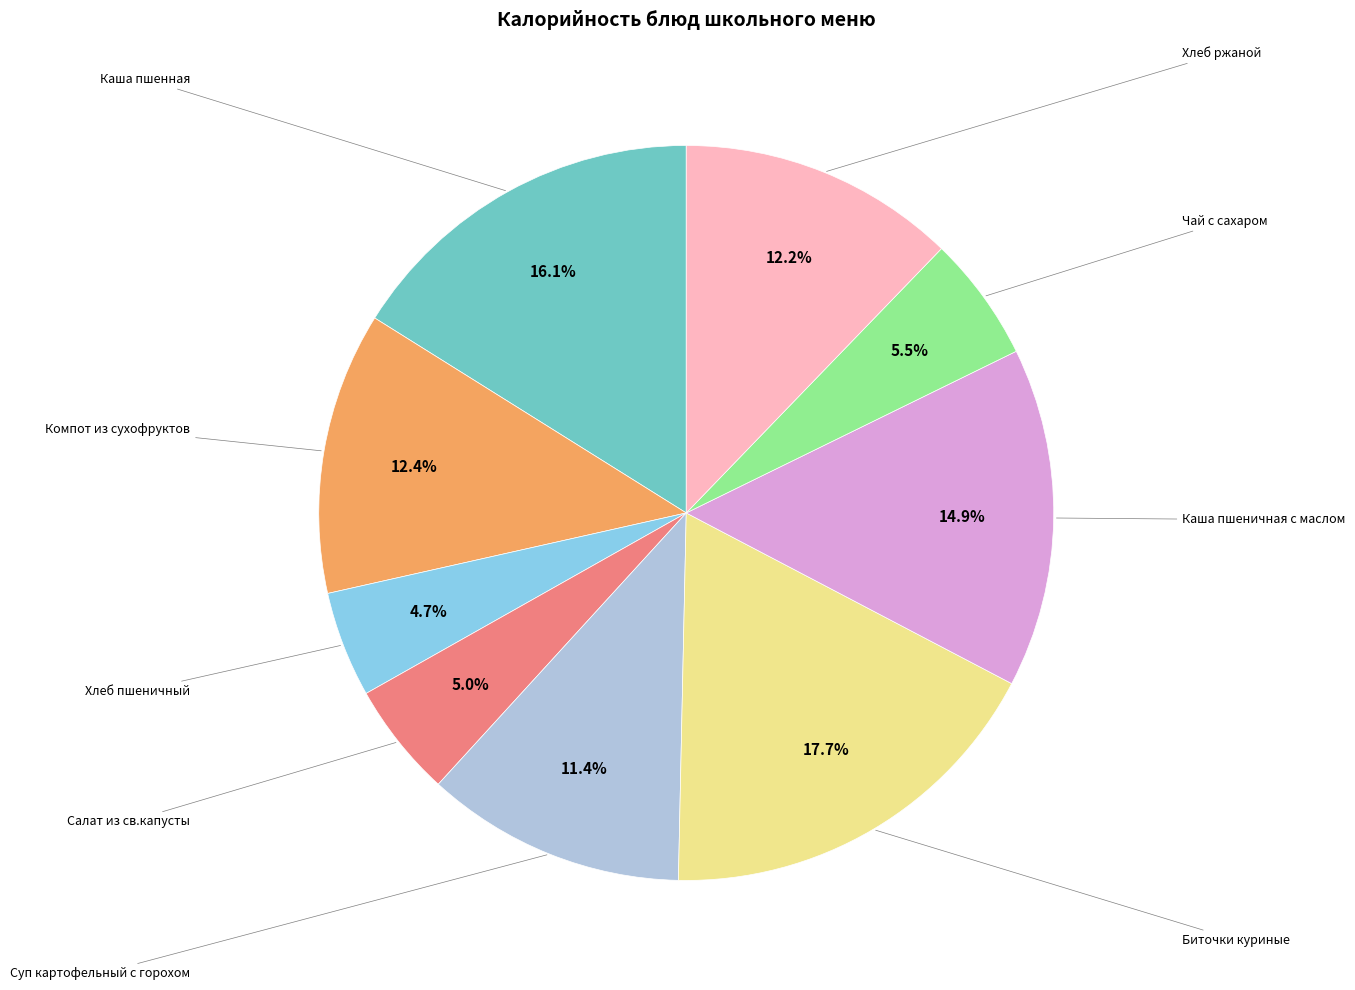

Does any single category account for the majority?

No